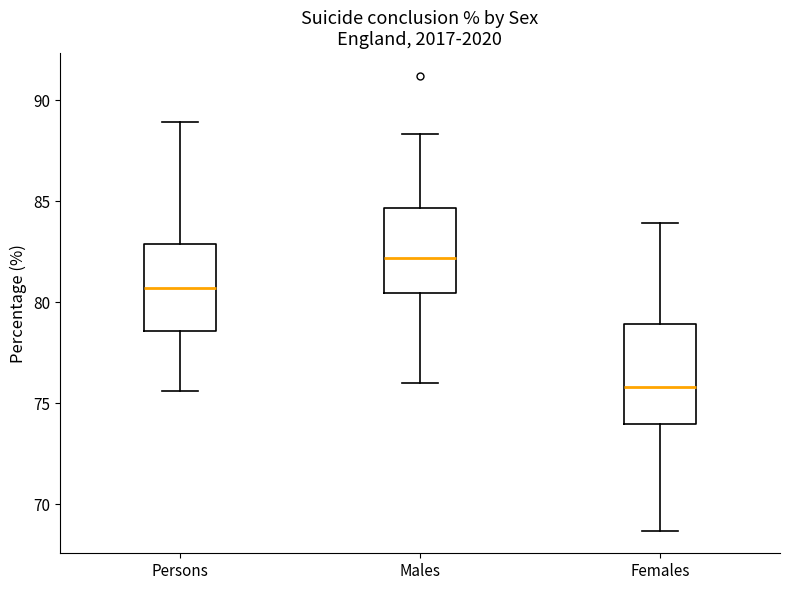

Where does the median line of the box for Females sit on the y-axis? The values are not printed on the chart, so give them approximately, as read against the axis.

76.0